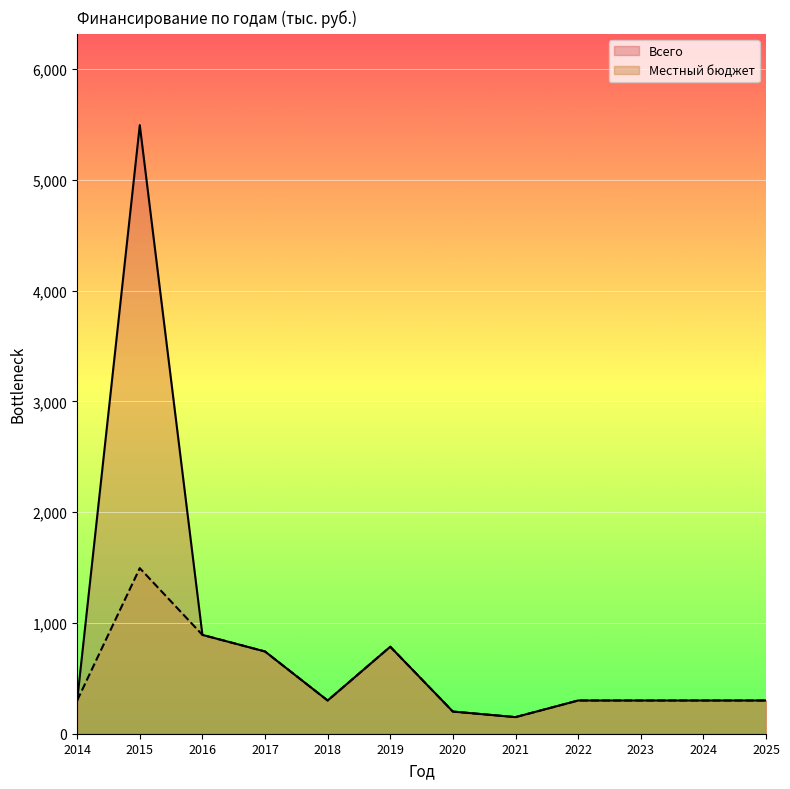

Which series has the widest spread of values?

Всего